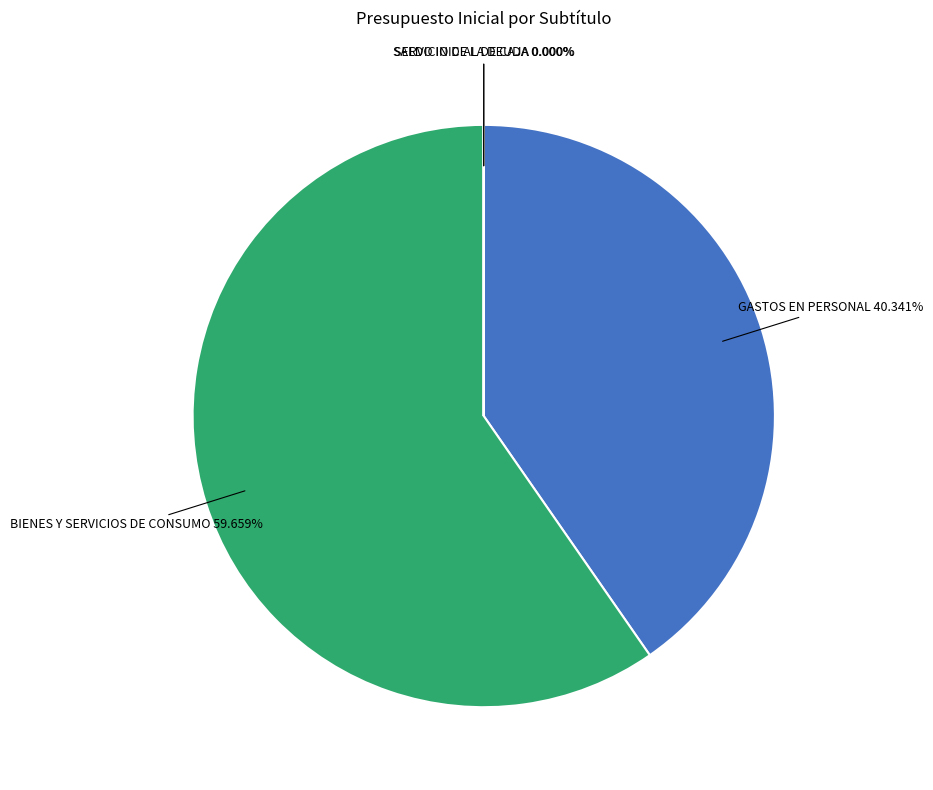

Which slice represents more than half of the pie?

BIENES Y SERVICIOS DE CONSUMO